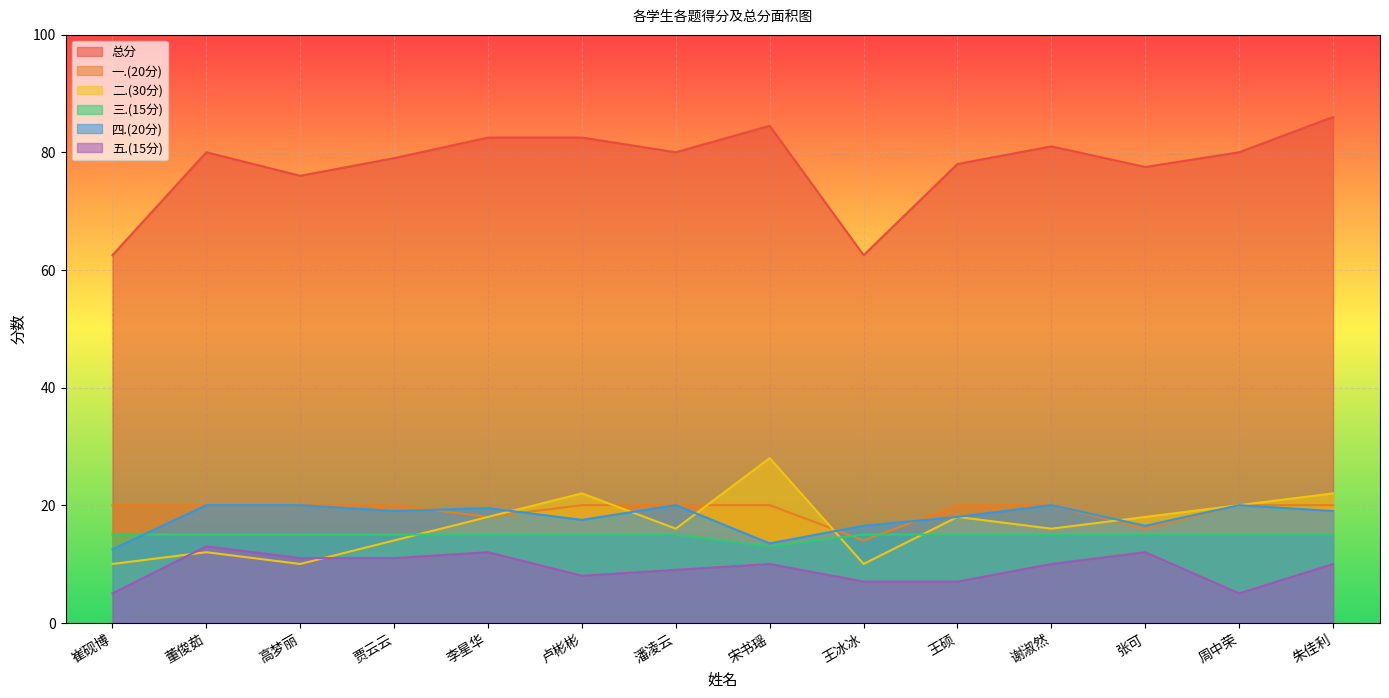

What is the average value of the 三.(15分) series?

14.9